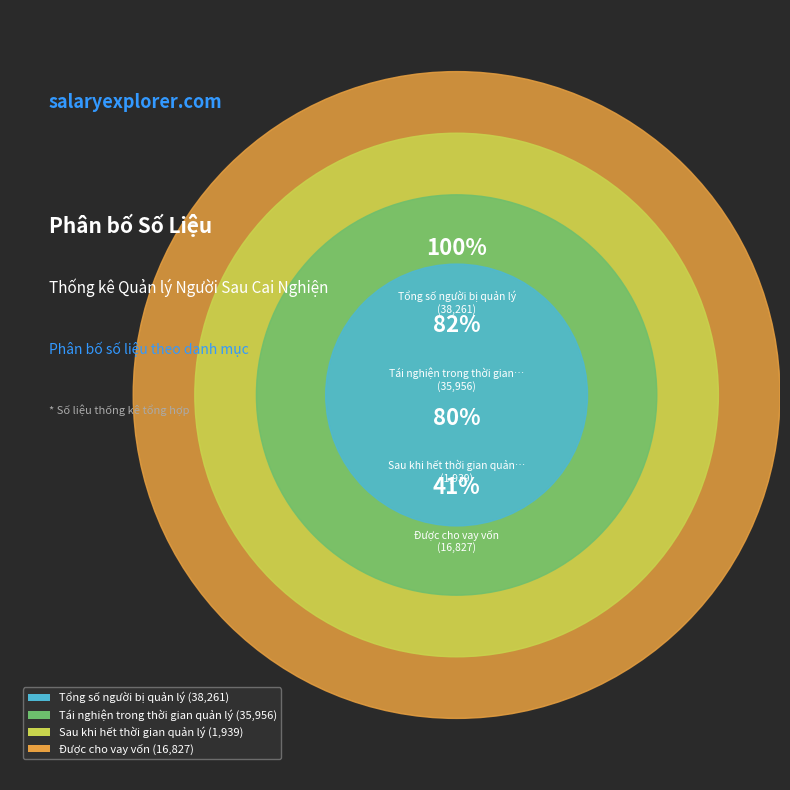

How many segments does this pie chart have?

4